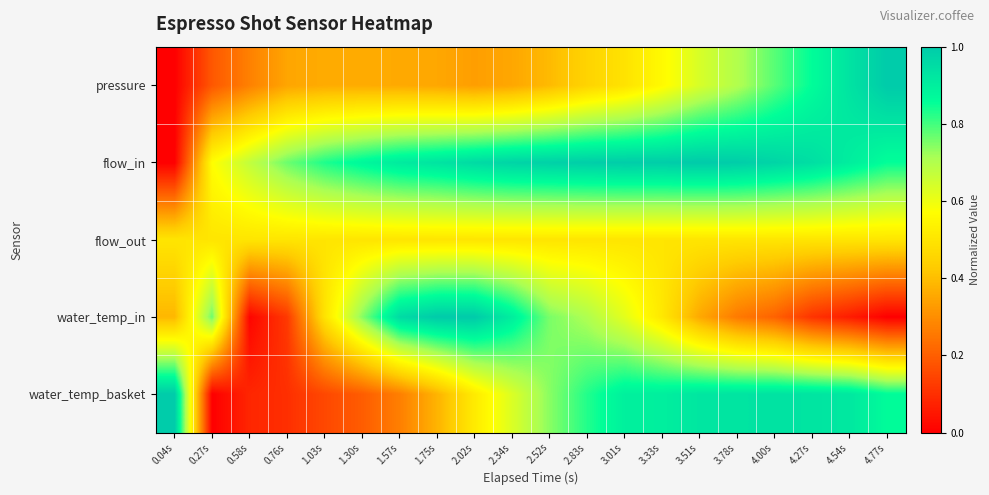

Reading right to left, transcribe all the data shown in this chart.

pressure: 4.77s=1.0	4.54s=0.9	4.27s=0.9	4.00s=0.8	3.78s=0.7	3.51s=0.6	3.33s=0.6	3.01s=0.5	2.83s=0.5	2.52s=0.4	2.34s=0.4	2.02s=0.3	1.75s=0.4	1.57s=0.4	1.30s=0.4	1.03s=0.4	0.76s=0.3	0.58s=0.3	0.27s=0.2	0.04s=0.0
flow_in: 4.77s=0.9	4.54s=0.9	4.27s=0.9	4.00s=1.0	3.78s=1.0	3.51s=1.0	3.33s=1.0	3.01s=1.0	2.83s=1.0	2.52s=1.0	2.34s=1.0	2.02s=1.0	1.75s=0.9	1.57s=0.9	1.30s=0.9	1.03s=0.8	0.76s=0.8	0.58s=0.7	0.27s=0.6	0.04s=0.0
flow_out: 4.77s=0.5	4.54s=0.5	4.27s=0.5	4.00s=0.5	3.78s=0.5	3.51s=0.5	3.33s=0.5	3.01s=0.5	2.83s=0.5	2.52s=0.5	2.34s=0.5	2.02s=0.5	1.75s=0.5	1.57s=0.5	1.30s=0.5	1.03s=0.5	0.76s=0.5	0.58s=0.5	0.27s=0.5	0.04s=0.5
water_temp_in: 4.77s=0.0	4.54s=0.1	4.27s=0.1	4.00s=0.2	3.78s=0.3	3.51s=0.4	3.33s=0.5	3.01s=0.6	2.83s=0.7	2.52s=0.8	2.34s=0.9	2.02s=1.0	1.75s=1.0	1.57s=1.0	1.30s=0.7	1.03s=0.5	0.76s=0.1	0.58s=0.0	0.27s=0.8	0.04s=0.4
water_temp_basket: 4.77s=0.9	4.54s=0.9	4.27s=0.9	4.00s=0.9	3.78s=0.9	3.51s=0.9	3.33s=0.9	3.01s=0.9	2.83s=0.8	2.52s=0.7	2.34s=0.6	2.02s=0.5	1.75s=0.4	1.57s=0.3	1.30s=0.2	1.03s=0.2	0.76s=0.1	0.58s=0.1	0.27s=0.0	0.04s=1.0